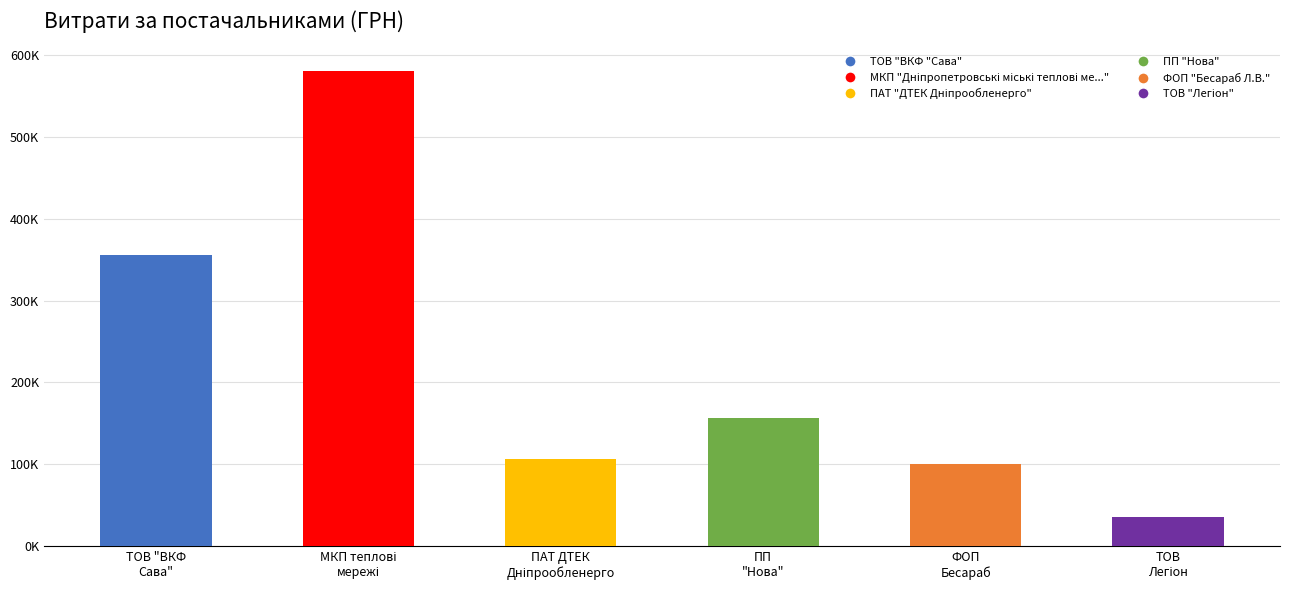

What position from the right is ТОВ "ВКФ
Сава"?

6